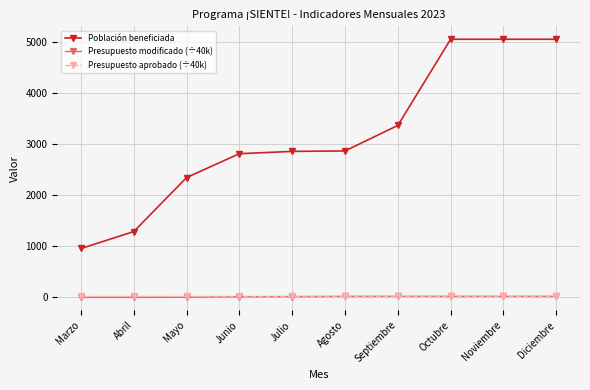

What position from the right is Mayo?

8